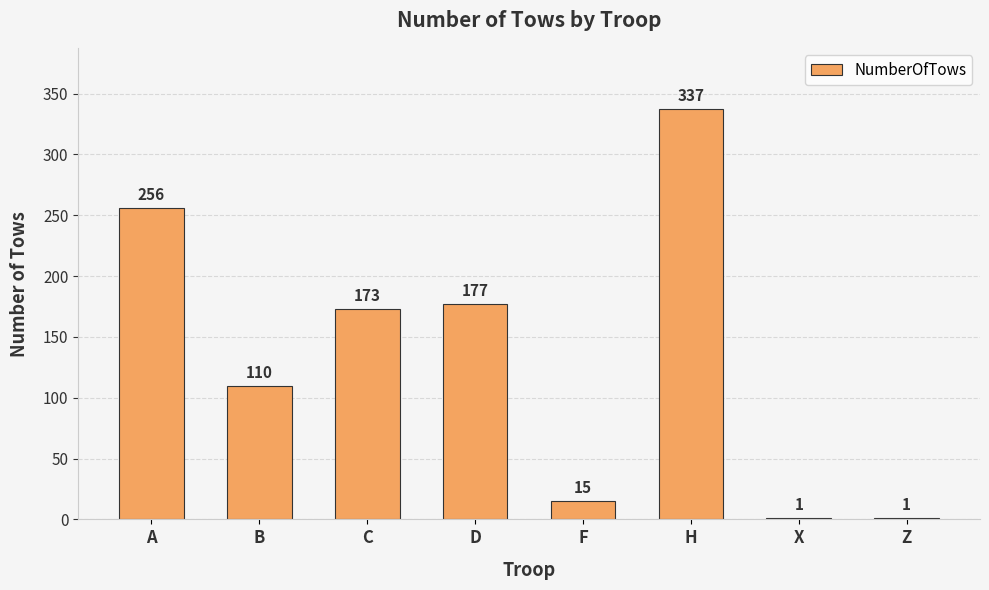

The chart shows a value of 125 at A. True or false?

False